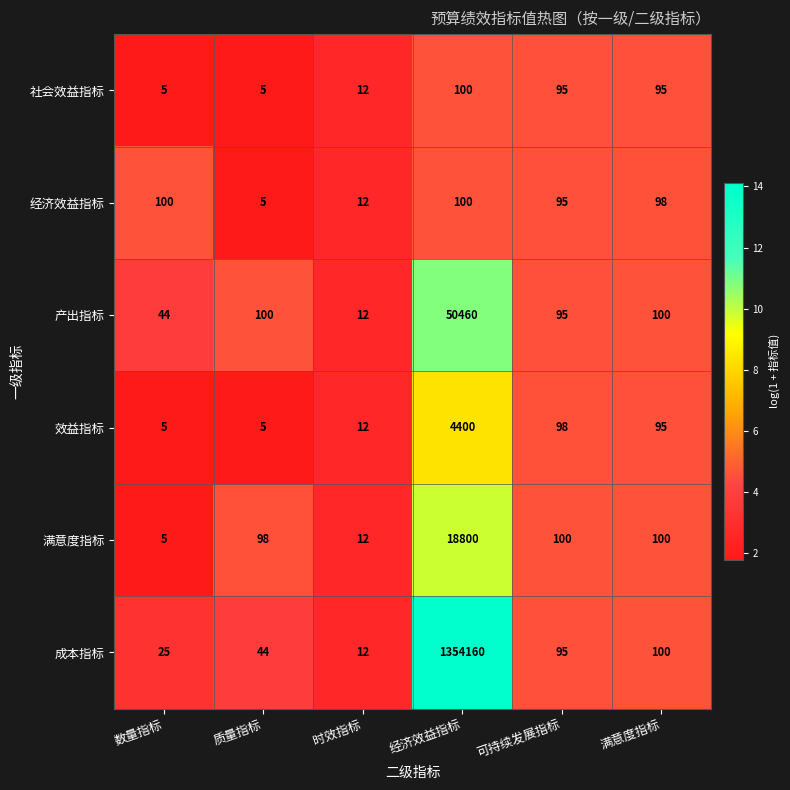

What is the approximate value of 社会效益指标 at 满意度指标, to the nearest 10?

100